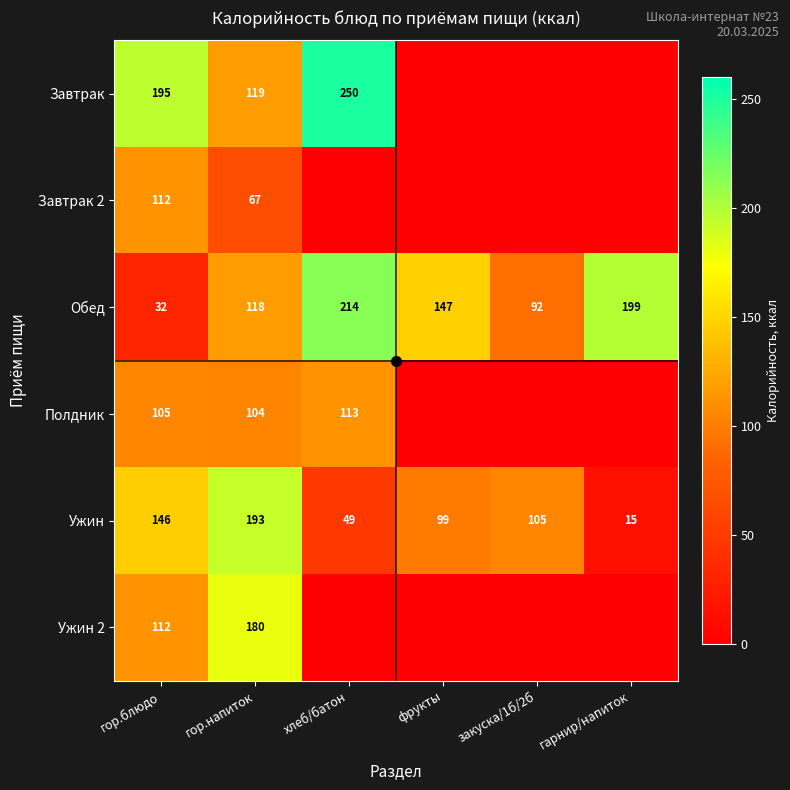

At which label is Ужин closest to 104?

закуска/1б/2б